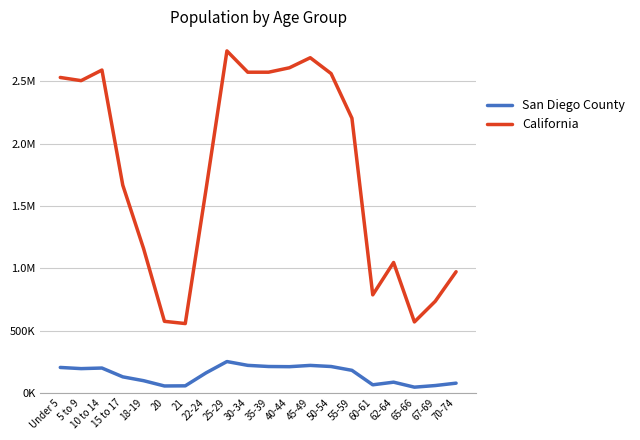

Reading right to left, what are all the values shown in this chart?

San Diego County: 70-74=77313	67-69=58119	65-66=45122	62-64=85223	60-61=64088	55-59=180305	50-54=210979	45-49=219795	40-44=209551	35-39=211012	30-34=220185	25-29=250737	22-24=160235	21=55795	20=54720	18-19=97095	15 to 17=128000	10 to 14=198716	5 to 9=194029	Under 5=203423
California: 70-74=971778	67-69=734741	65-66=568817	62-64=1045921	60-61=786276	55-59=2204296	50-54=2562552	45-49=2689819	40-44=2609131	35-39=2573579	30-34=2573468	25-29=2744409	22-24=1636532	21=555775	20=573642	18-19=1157002	15 to 17=1666938	10 to 14=2590930	5 to 9=2505839	Under 5=2531333